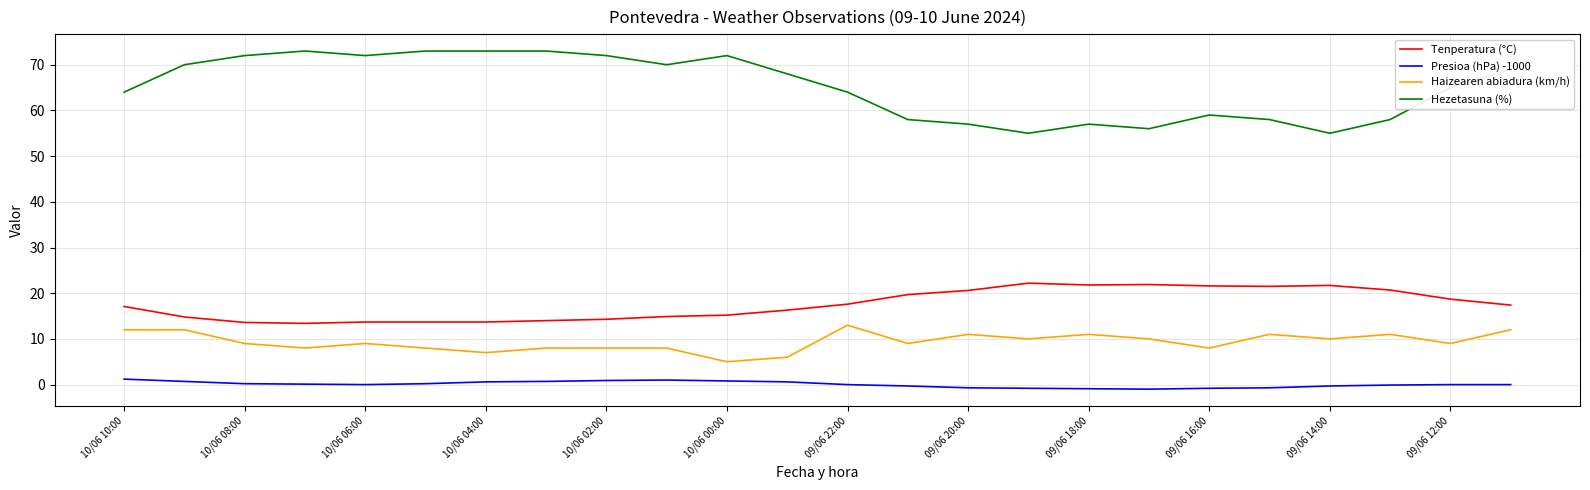

Rank the series by their maximum value, from lowest to highest.

Presioa (hPa) -1000, Haizearen abiadura (km/h), Tenperatura (°C), Hezetasuna (%)